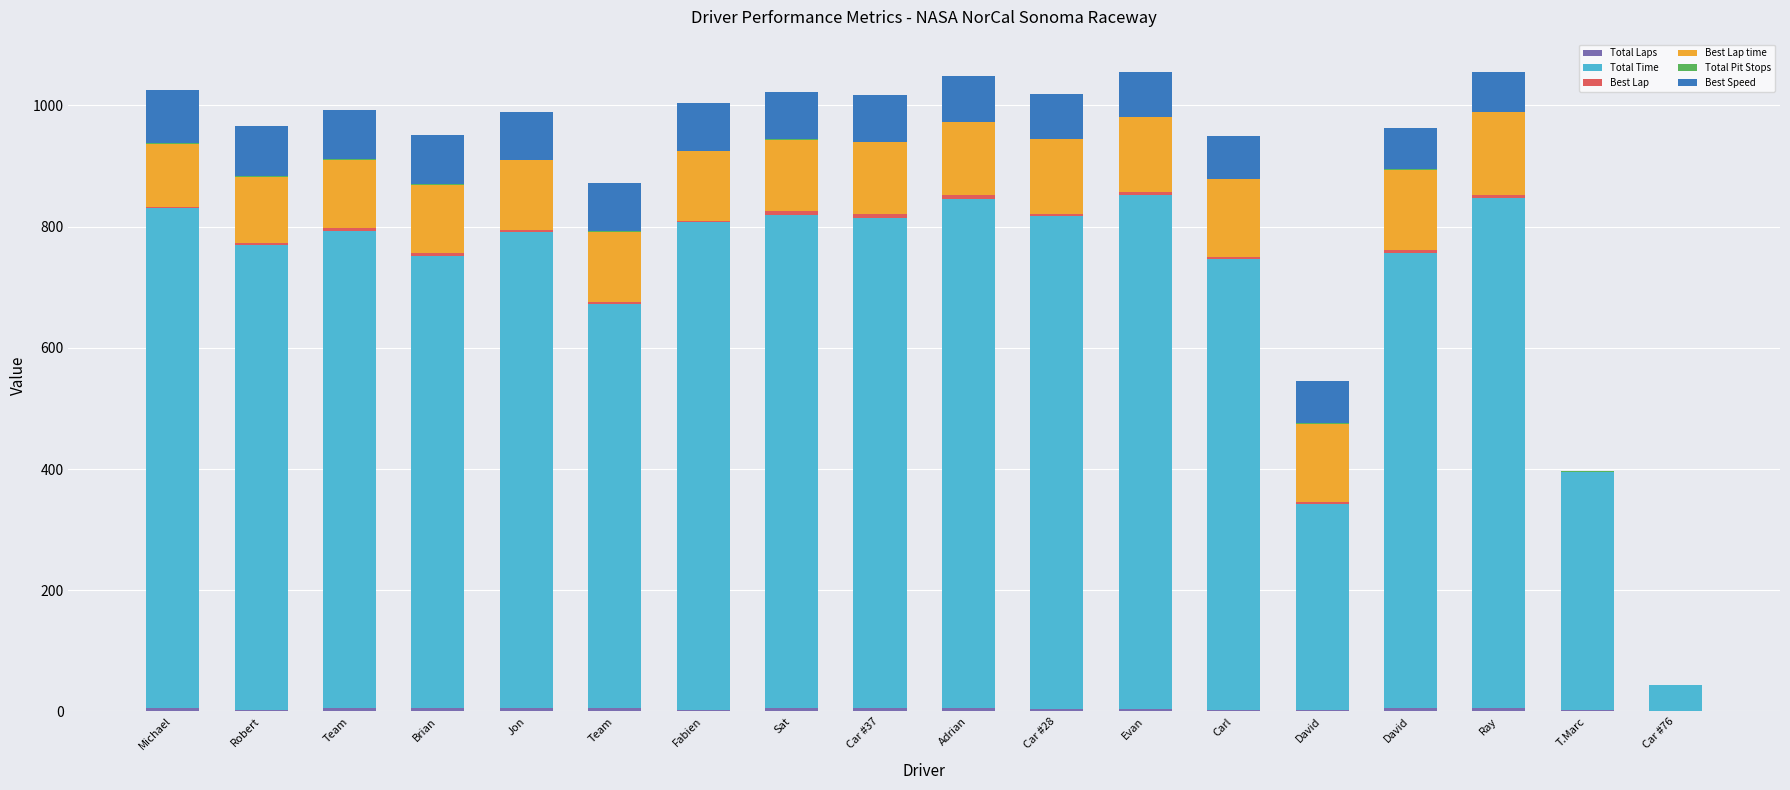

Are the bars horizontal?

No